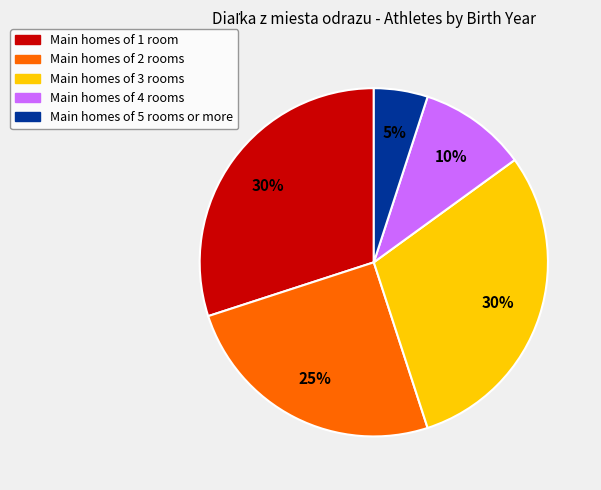

Does any single category account for the majority?

No